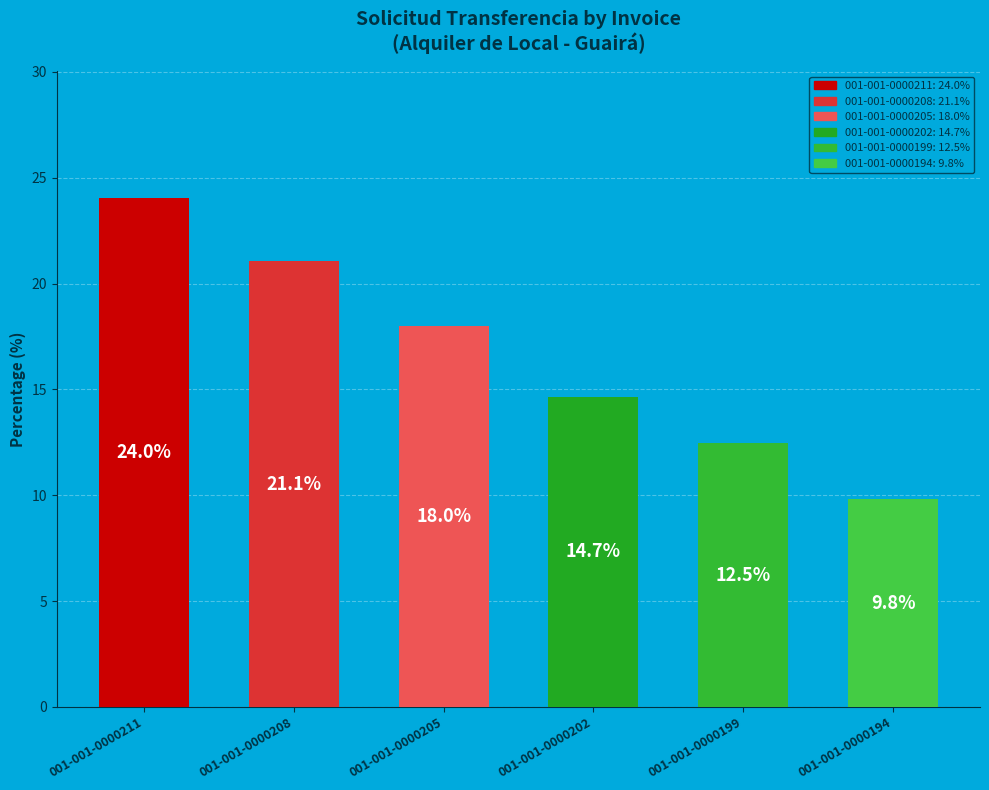

Which category has the lowest value across all series?

001-001-0000194